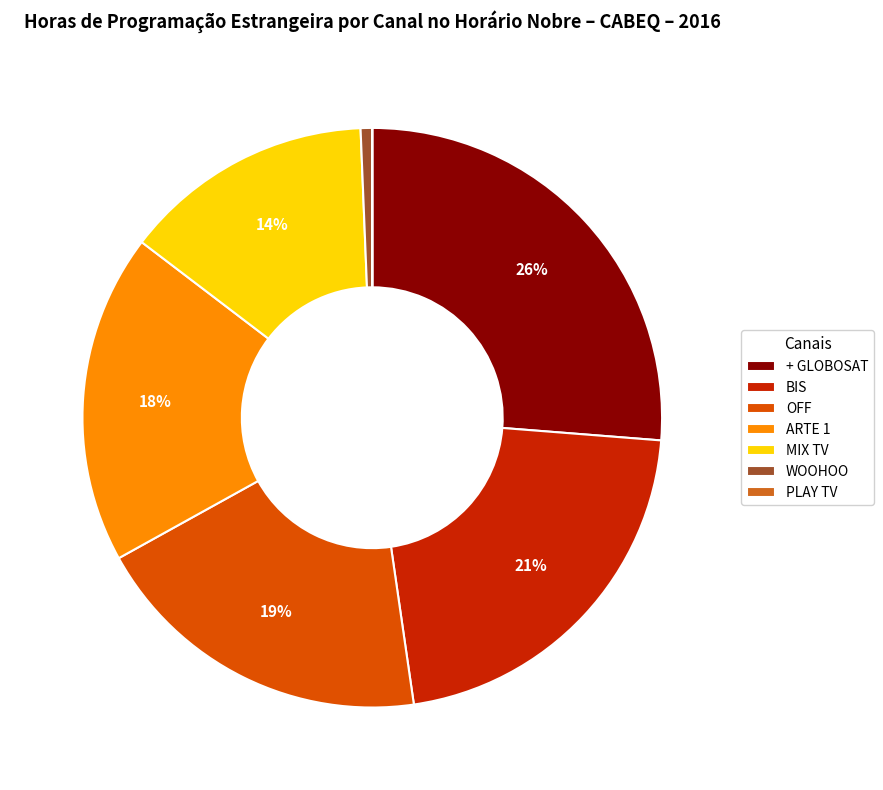

To the nearest percent, what percentage of the pie is MIX TV?

14%